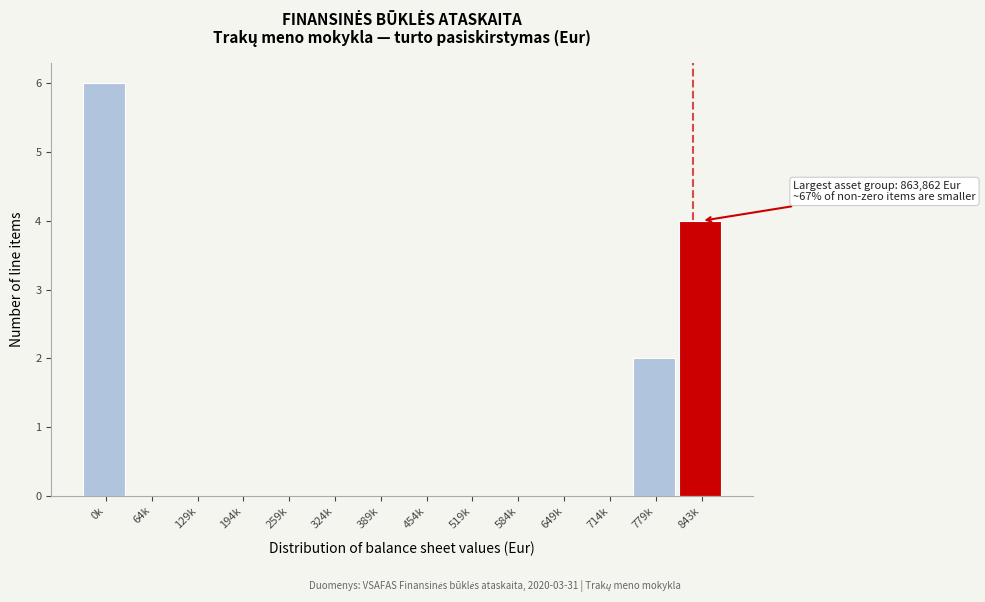

Reading left to right, list all the values displayed in this chart.

0k=6	64k=0	129k=0	194k=0	259k=0	324k=0	389k=0	454k=0	519k=0	584k=0	649k=0	714k=0	779k=2	843k=4